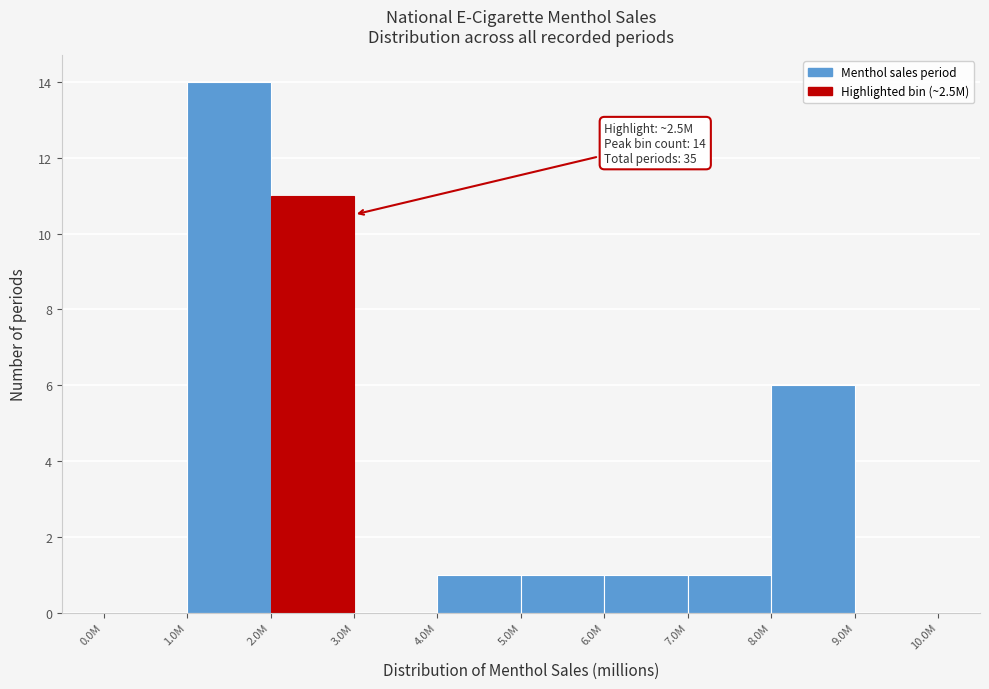

Reading right to left, extract all data points from this chart.

9.0M=0	8.0M=6	7.0M=1	6.0M=1	5.0M=1	4.0M=1	3.0M=0	2.0M=11	1.0M=14	0.0M=0